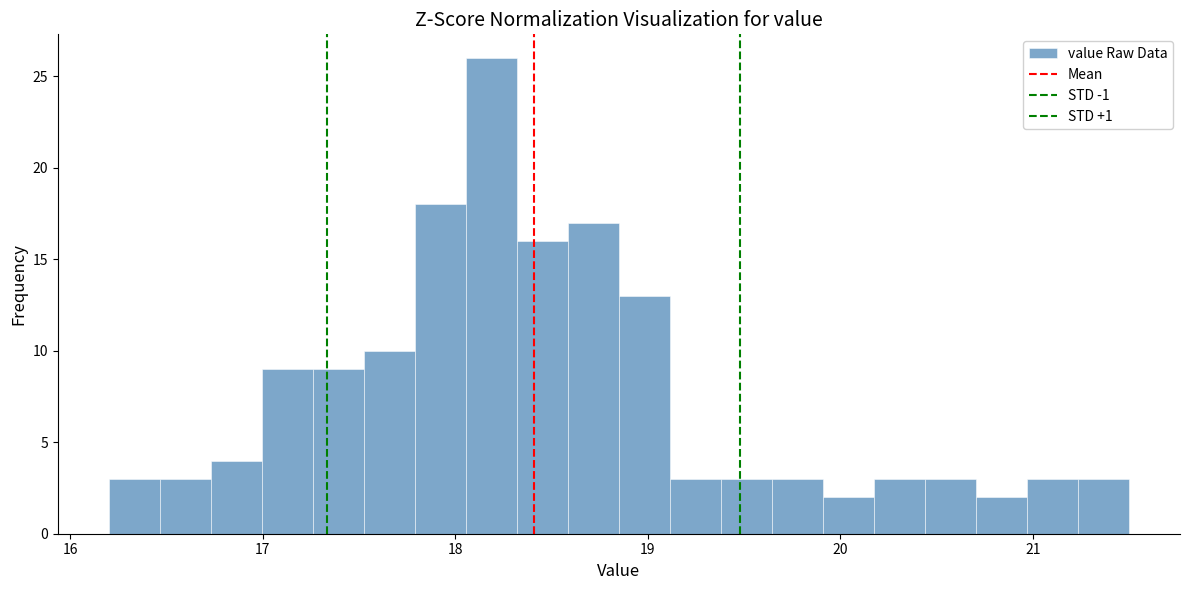

Read against the x-axis, roughly where is the centre of the tallest bar?

18.2